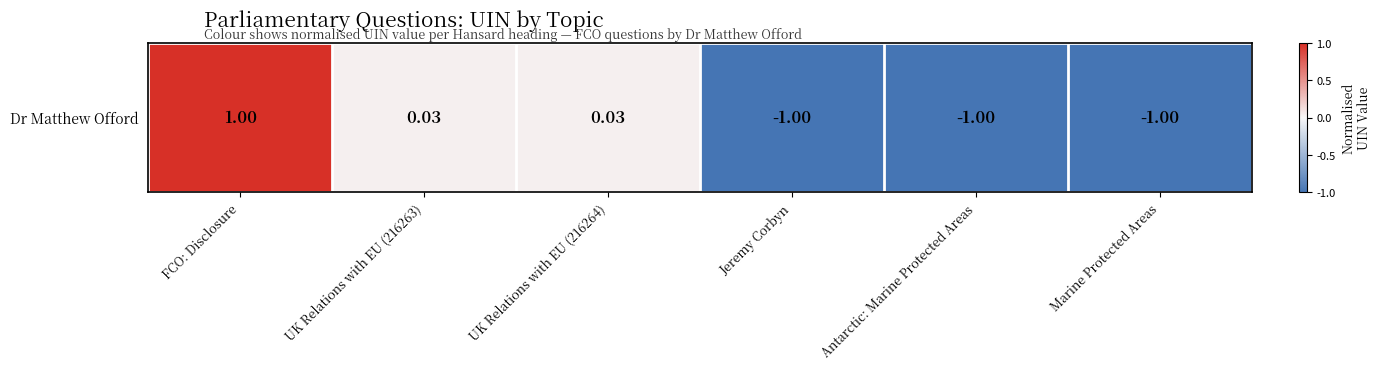

Rank the categories by value from highest to lowest.

FCO: Disclosure, UK Relations with EU (216264), UK Relations with EU (216263), Marine Protected Areas, Antarctic: Marine Protected Areas, Jeremy Corbyn